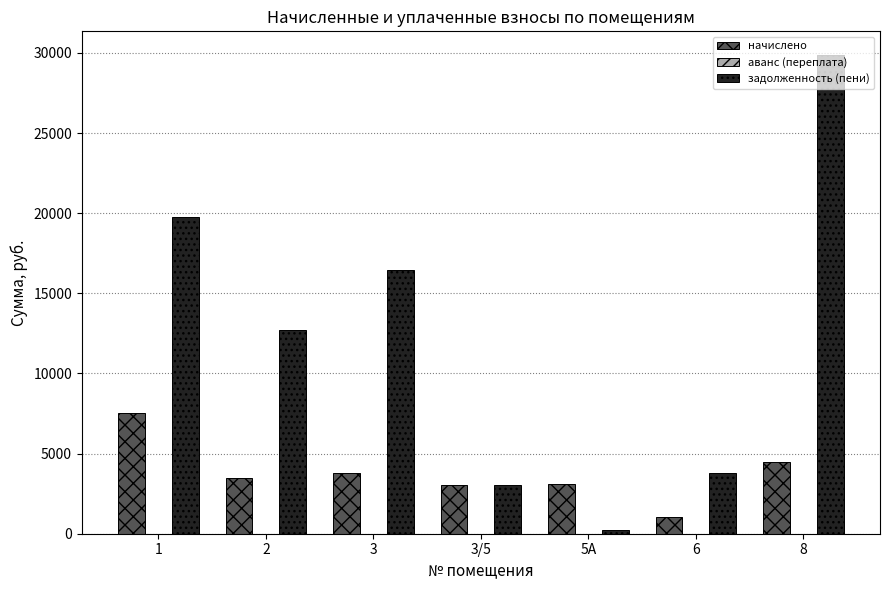

The value of задолженность (пени) at 8 is 29857.9. True or false?

True